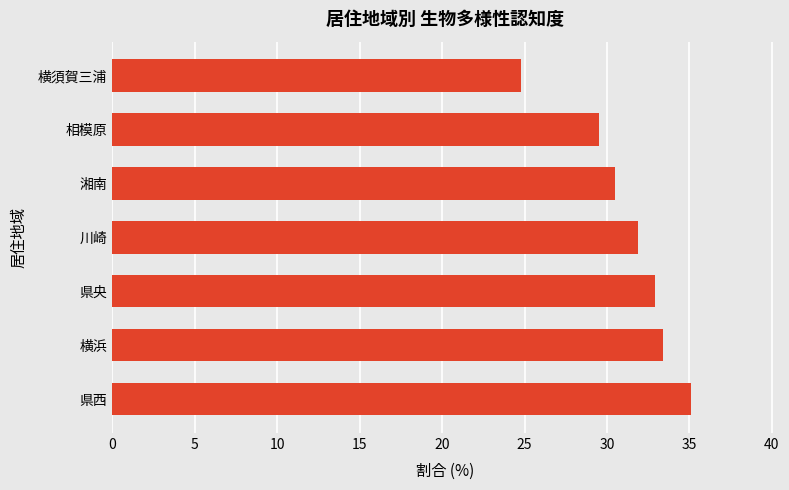

What is the difference between the second highest and second lowest values?

3.9